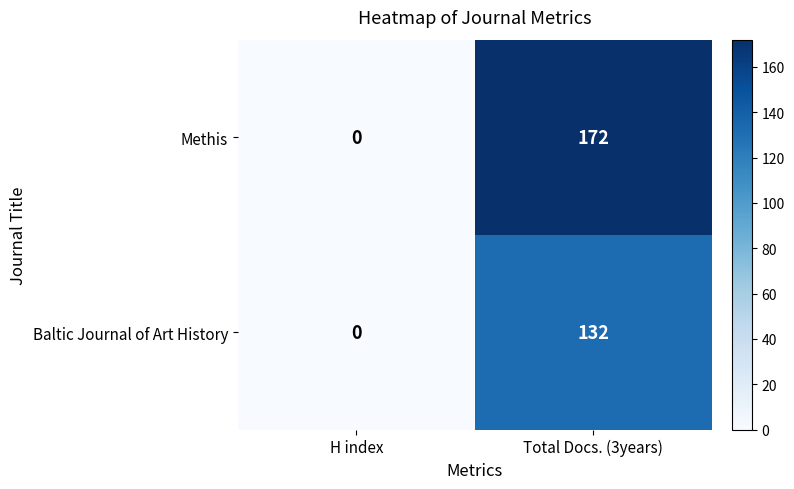

The Baltic Journal of Art History series shows 0 at H index. True or false?

True